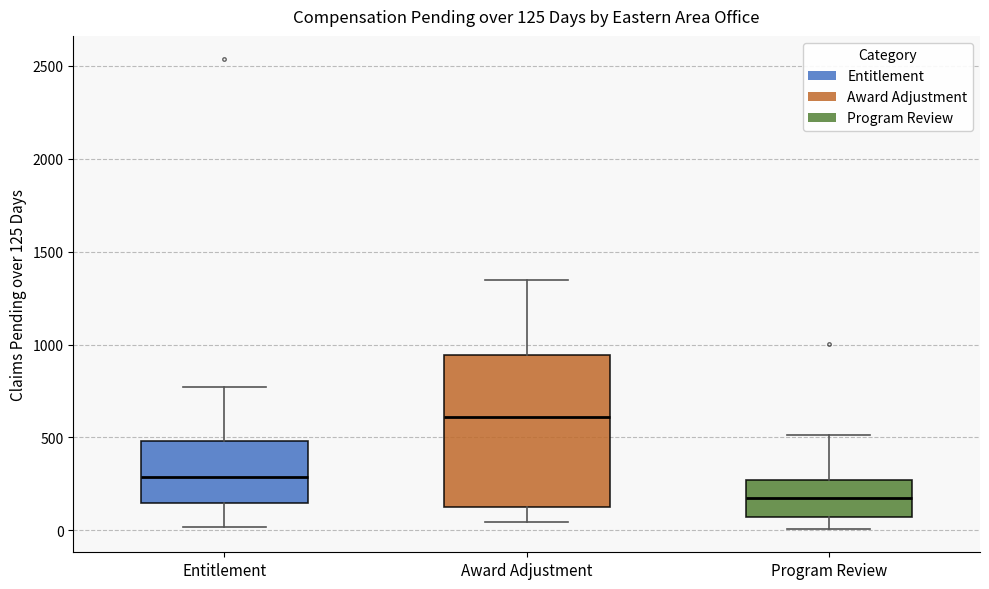

Which box is the tallest, from its lower edge to its upper edge?

Award Adjustment